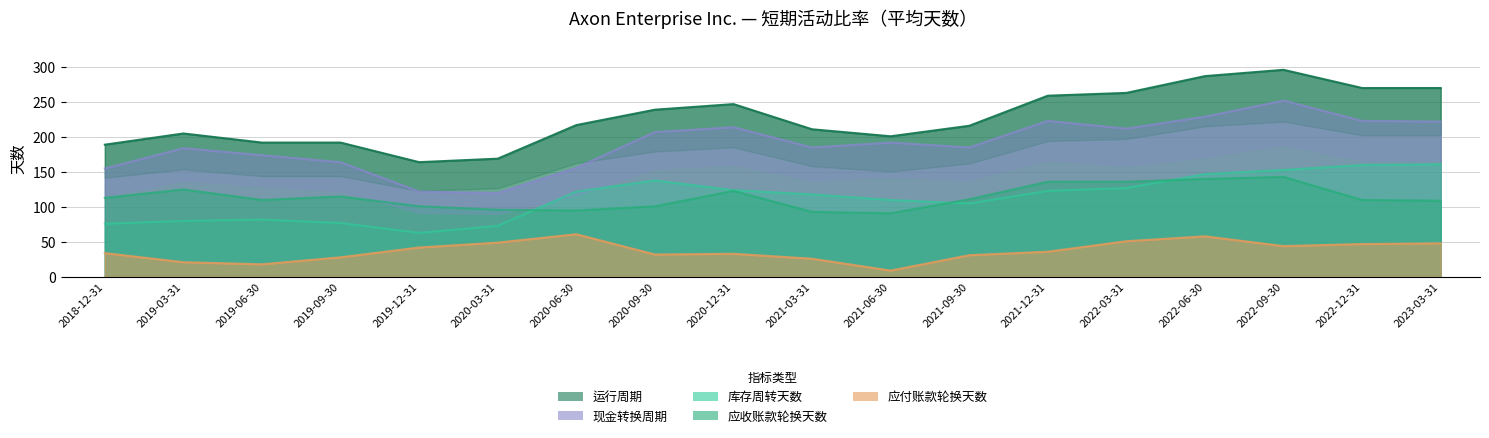

What is the label of the 14th point from the left?

2022-03-31